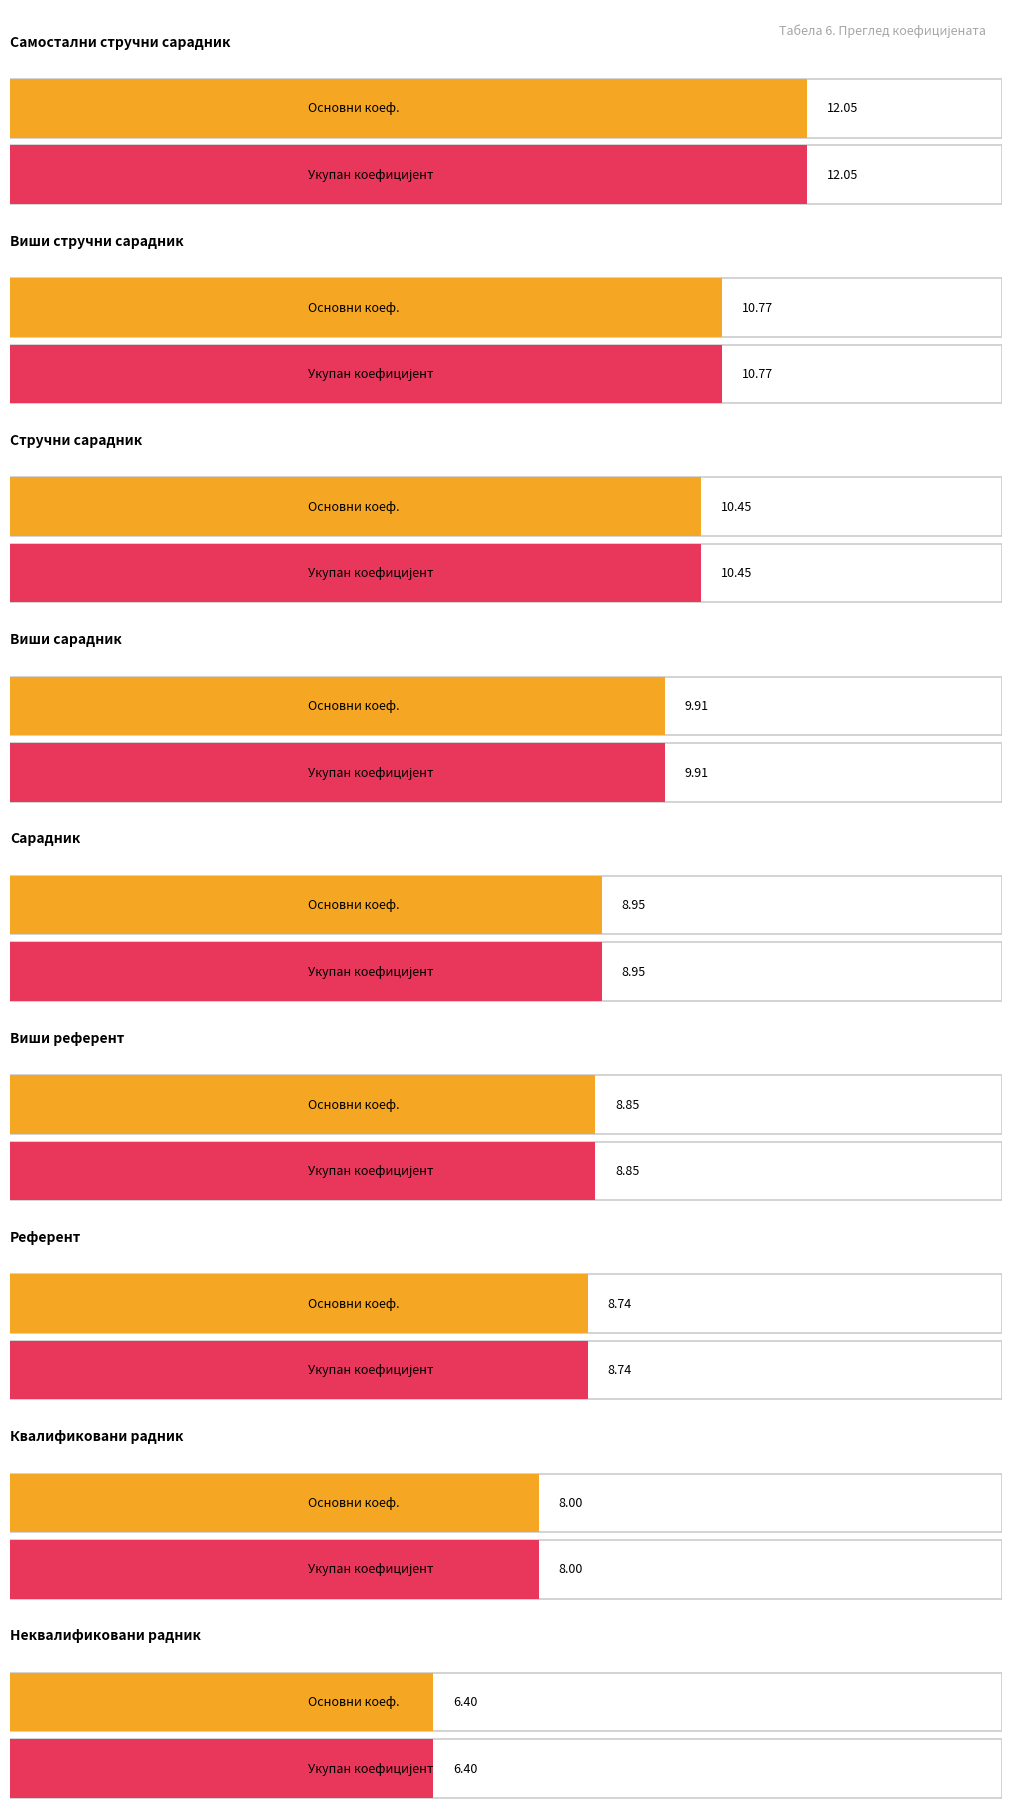

What is the value of the Основни коеф. bar at the 6th from the left?

8.8